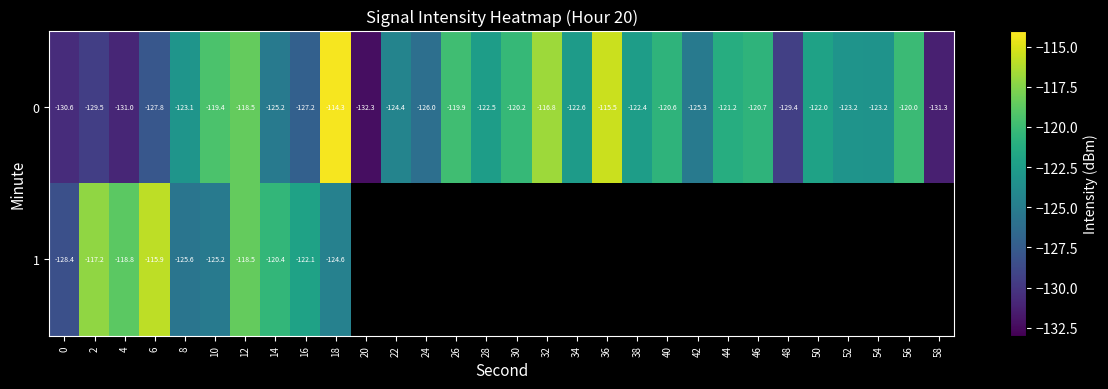

Count the number of data series in this chart.

2